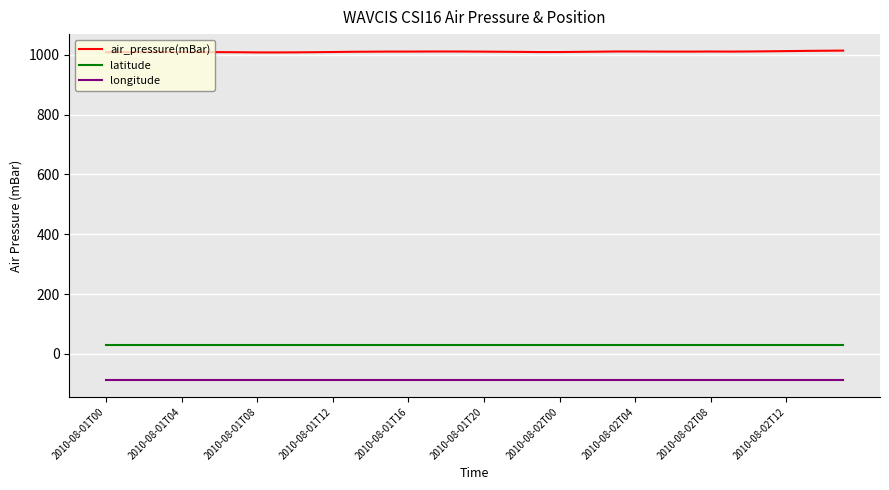

What is the minimum value for longitude?

-89.0